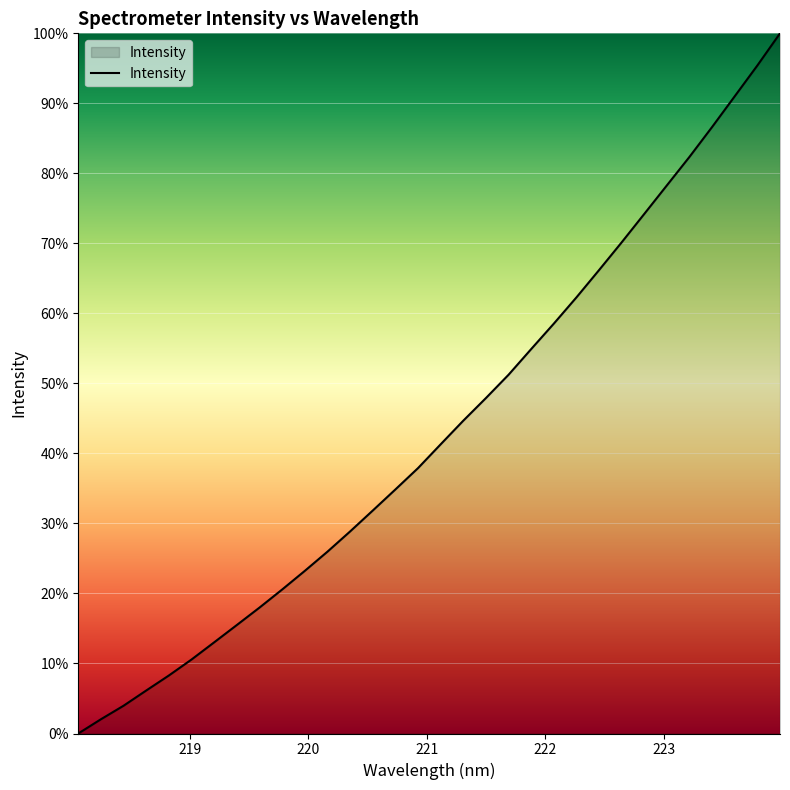

What is the difference between the second highest and minimum values?

95.4